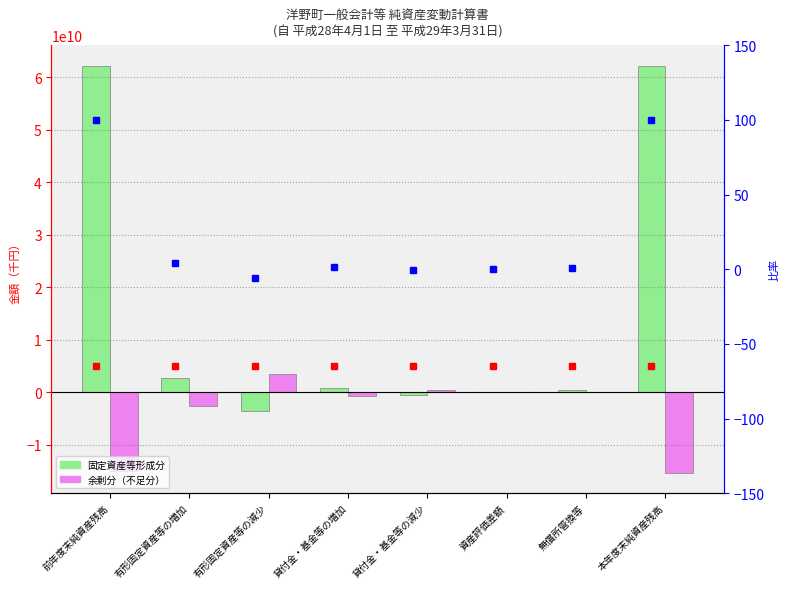

What position from the left is 貸付金・基金等の減少?

5